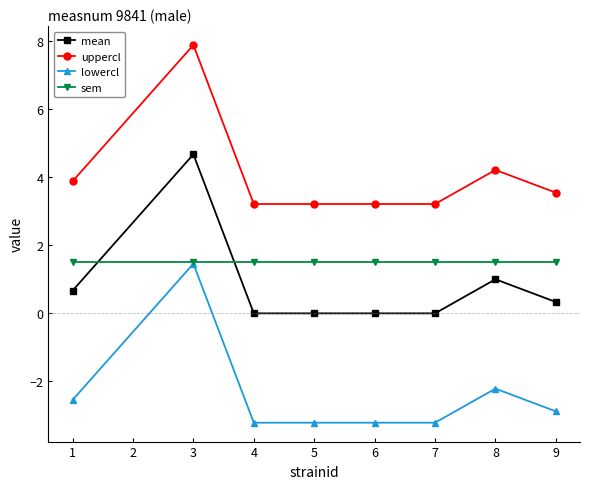

Reading left to right, extract all data points from this chart.

mean: 0.7	4.7	0.0	0.0	0.0	0.0	1.0	0.3
uppercl: 3.9	7.9	3.2	3.2	3.2	3.2	4.2	3.5
lowercl: -2.5	1.5	-3.2	-3.2	-3.2	-3.2	-2.2	-2.9
sem: 1.5	1.5	1.5	1.5	1.5	1.5	1.5	1.5